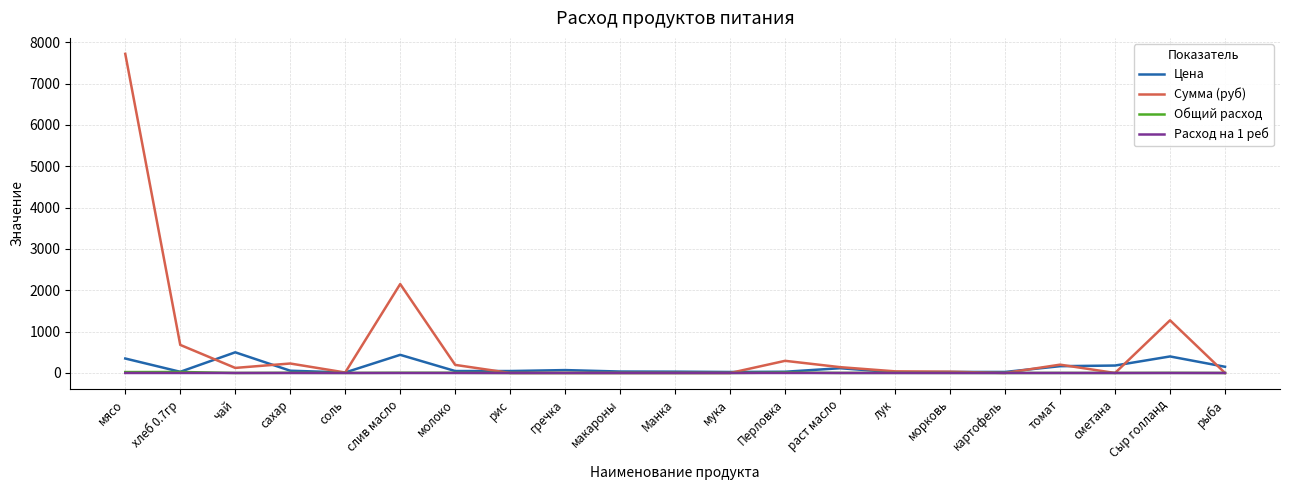

What position from the right is картофель?

5